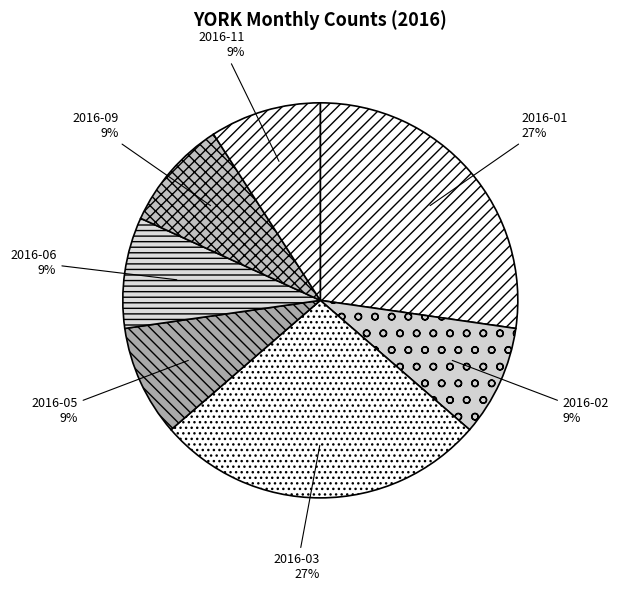

Between 2016-03 and 2016-11, which is larger?

2016-03